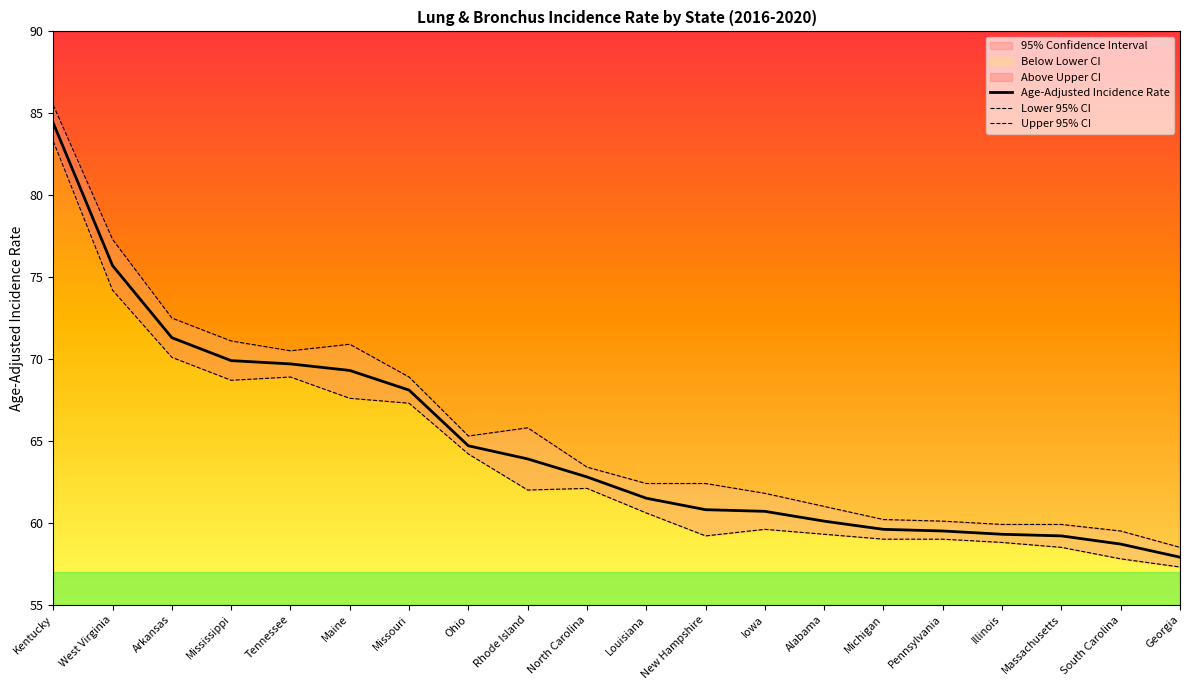

True or false: Age-Adjusted Incidence Rate and Lower 95% CI intersect in this chart.

False